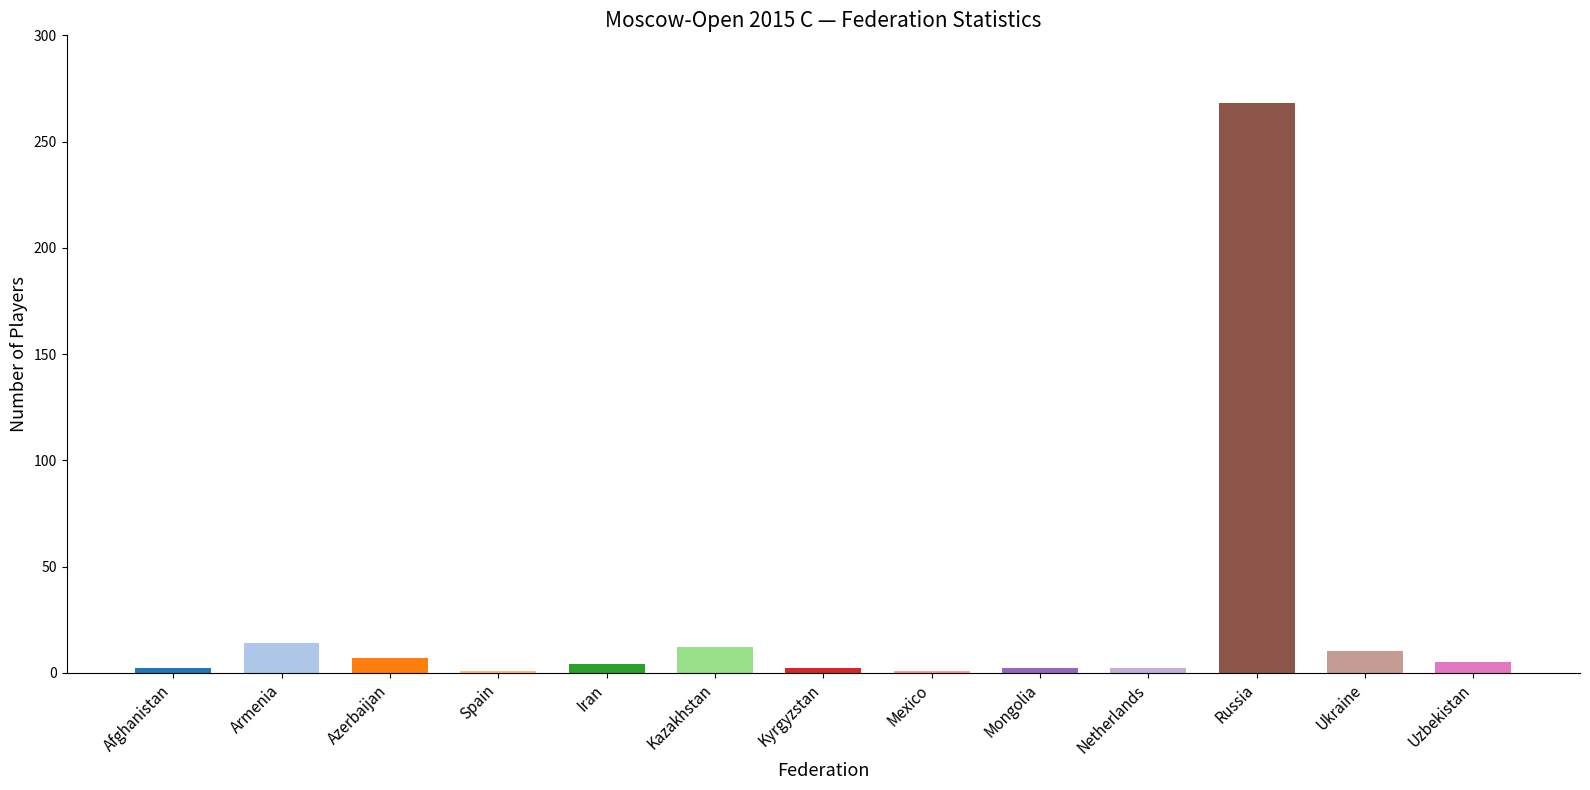

What is the sum of all values?

330